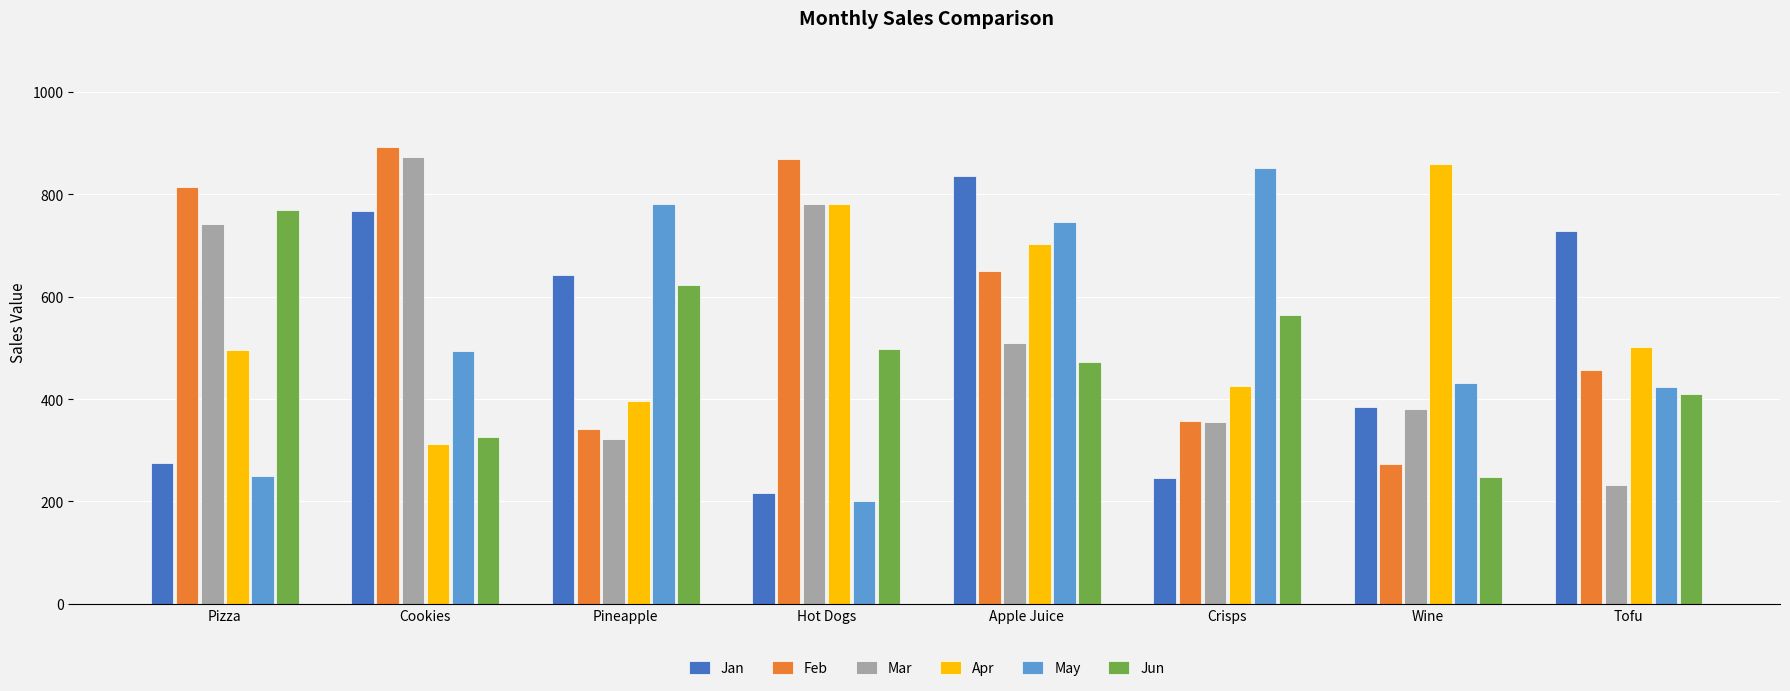

How many data points does each series have?

8